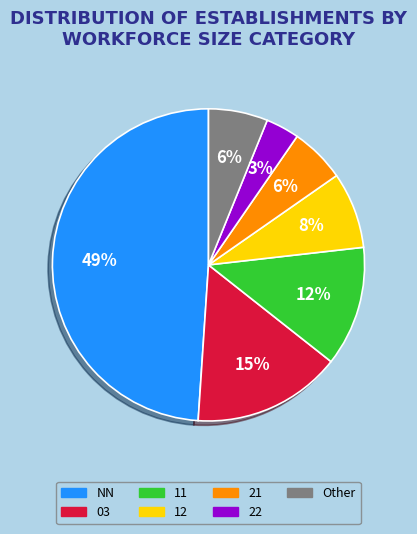

To the nearest percent, what is the average slice percentage?

14%